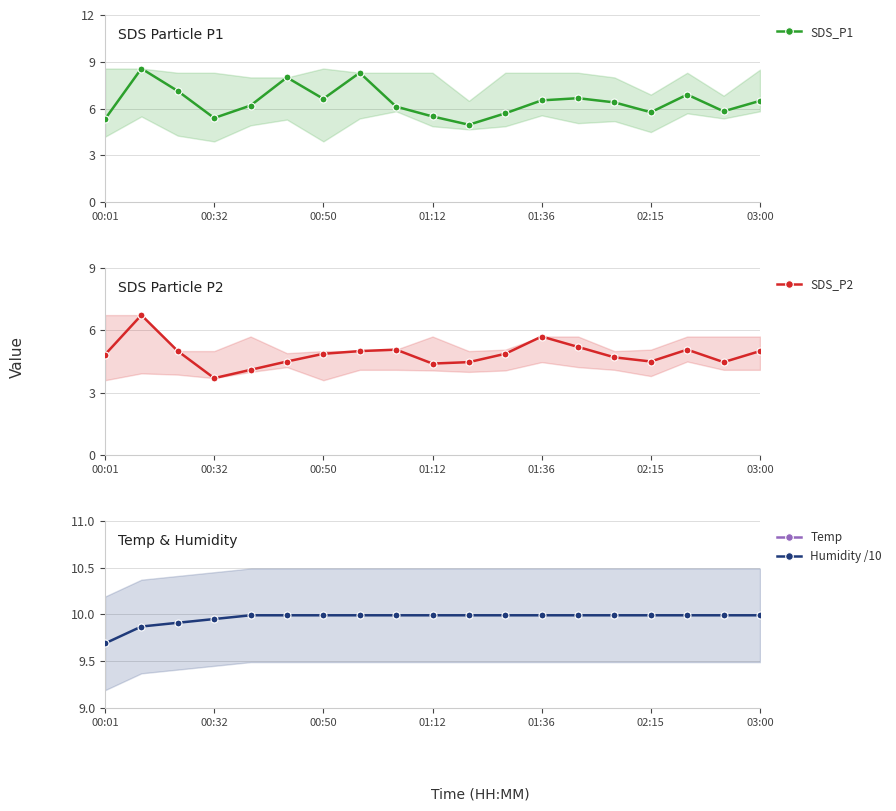

What is the minimum value shown in the chart?

3.7